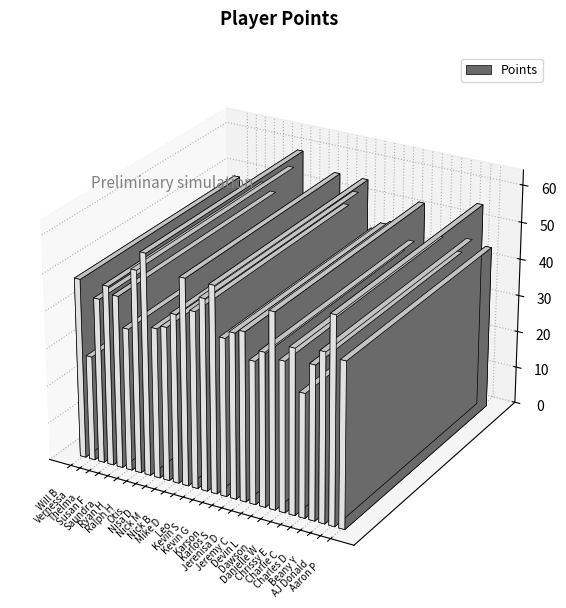

List the labels in order of value, smallest first.

Vernessa, Charlie C, Ryan H, Jeremy C, Nisa D, Danielle W, Nick M, Devin L, Charles D, Karson, Thelma, Karlos S, Chrissy E, Aaron P, Nick B, Jerenisa D, Beany Y, Saundra, Leo, Will B, Susan F, Kevin S, Dawson, Ralph H, Mike D, Kevin G, AJ Donald, Otis